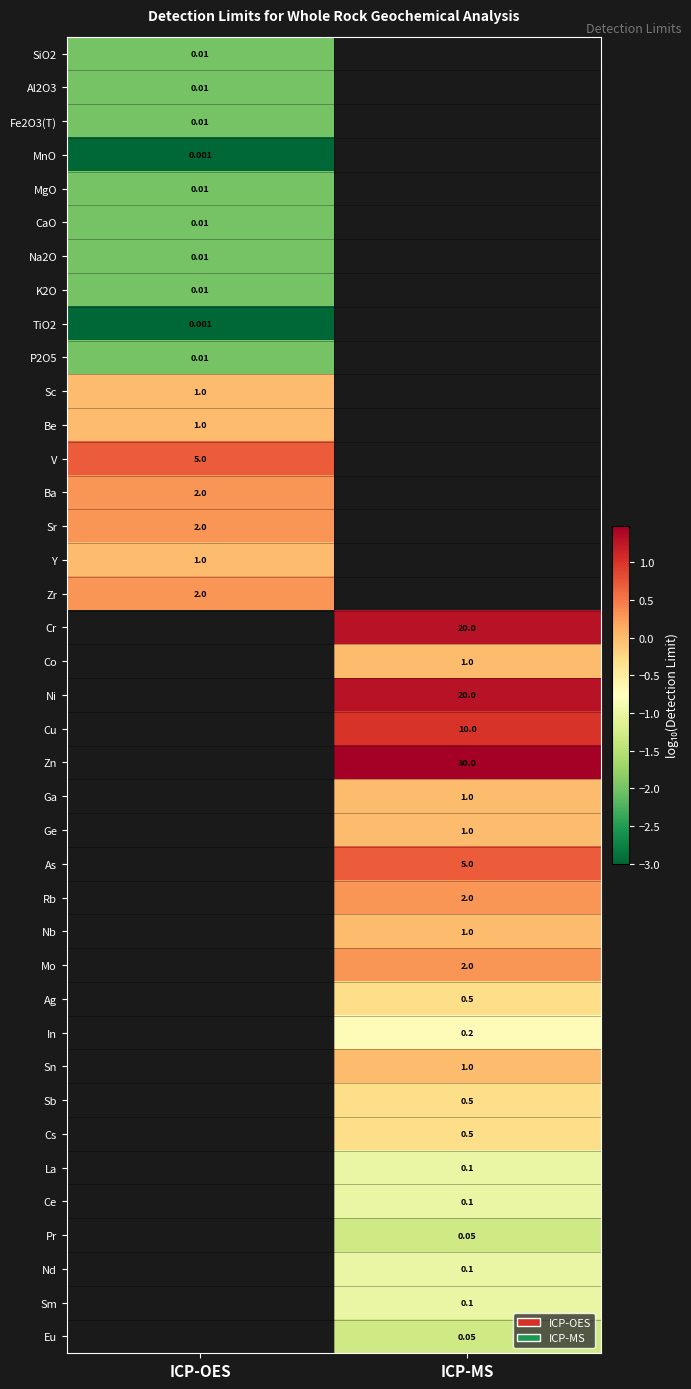

Which has a higher value, ICP-OES or ICP-MS?

ICP-MS